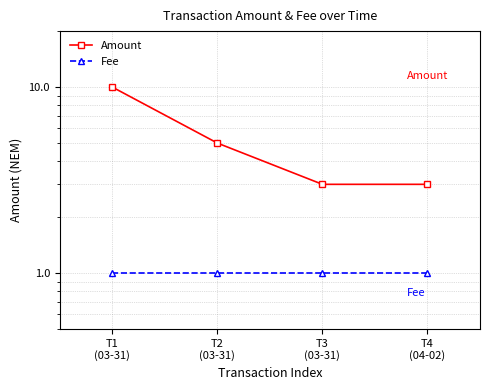

What are all the series names shown in the legend?

Amount, Fee